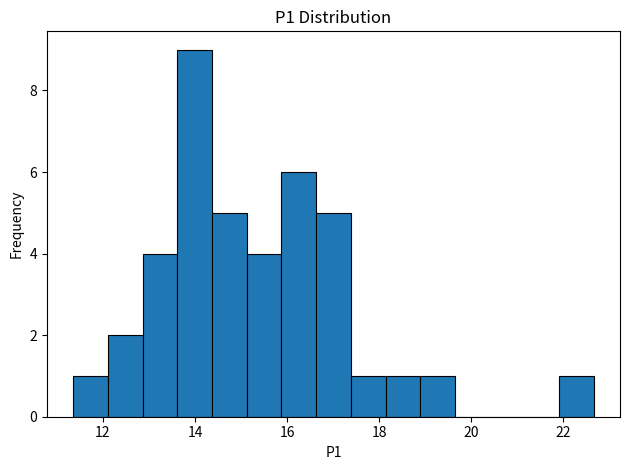

Around what value on the x-axis is the tallest bar? Give the approximate position of its centre, as read against the axis.

14.0